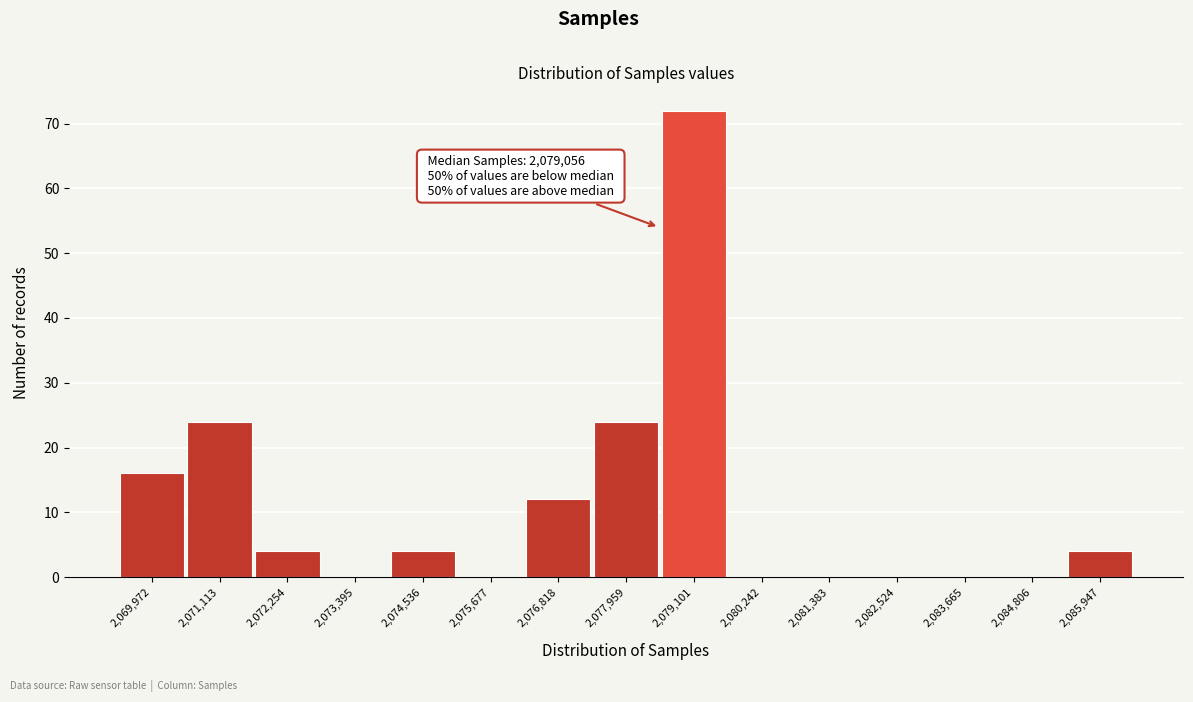

Reading left to right, extract all data points from this chart.

2,069,972=16	2,071,113=24	2,072,254=4	2,073,395=0	2,074,536=4	2,075,677=0	2,076,818=12	2,077,959=24	2,079,101=72	2,080,242=0	2,081,383=0	2,082,524=0	2,083,665=0	2,084,806=0	2,085,947=4